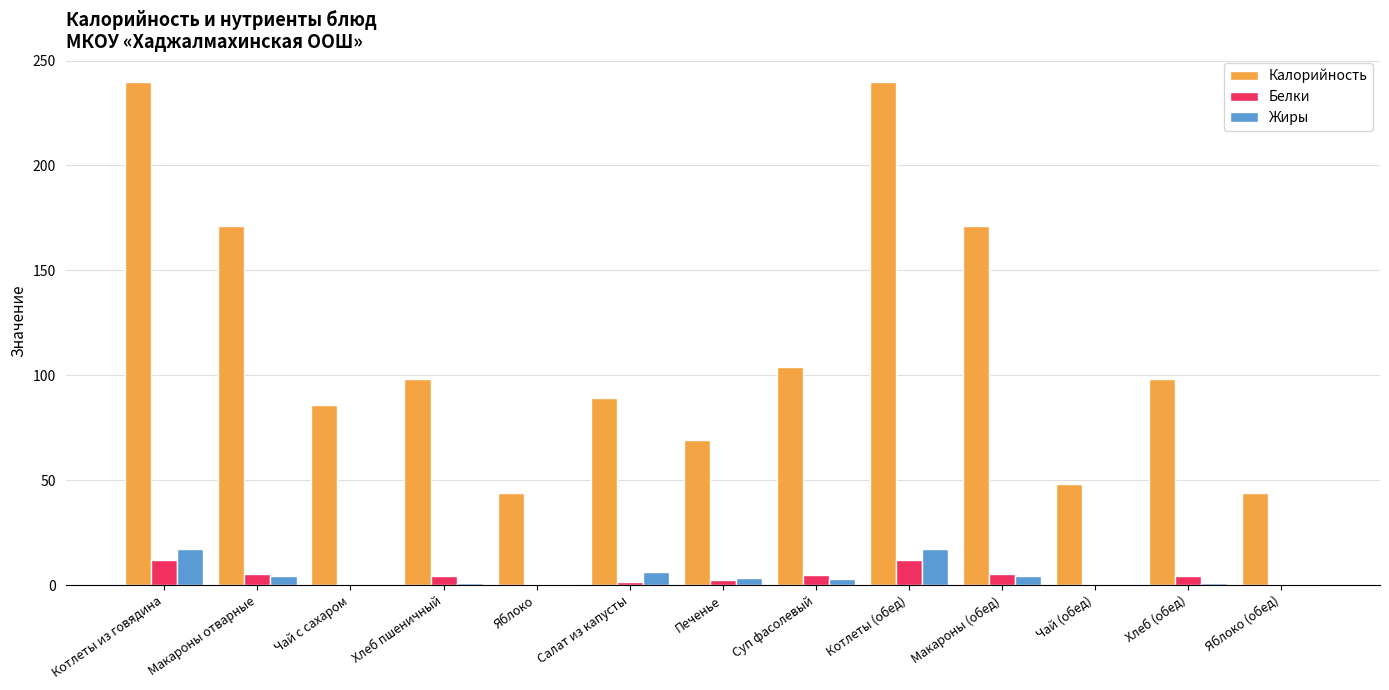

The value of Белки at Яблоко is 0.4. True or false?

True